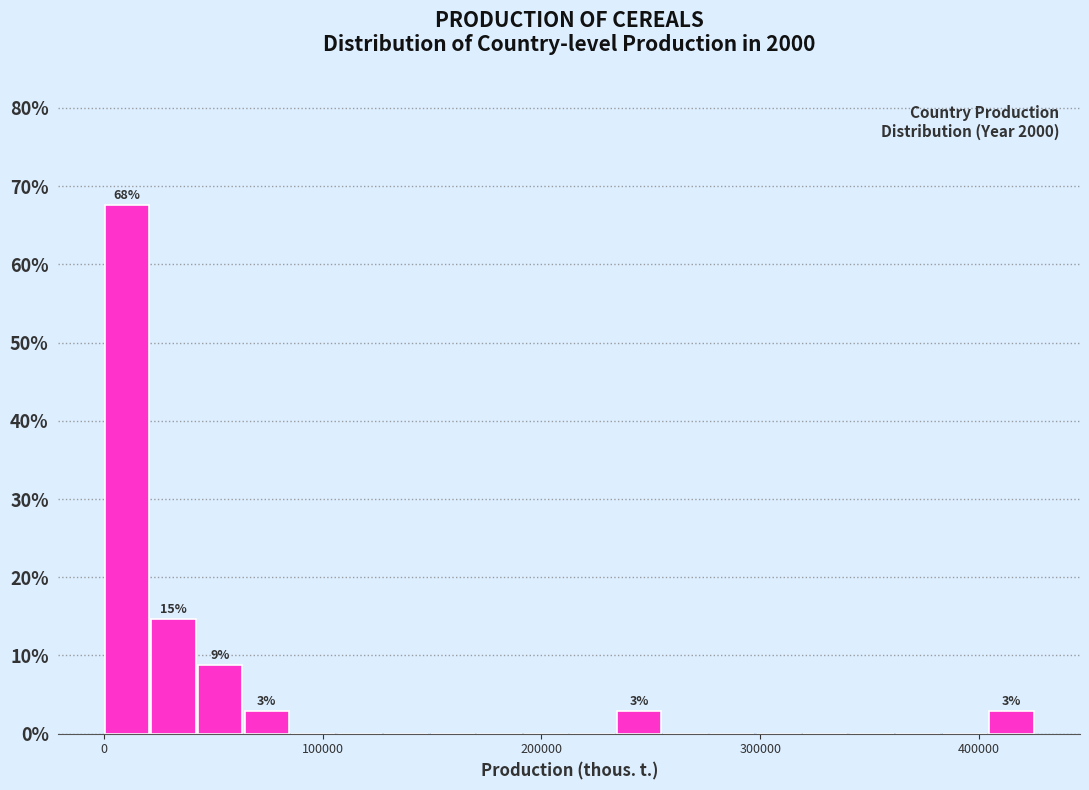

Around what value on the x-axis is the tallest bar? Give the approximate position of its centre, as read against the axis.

10000